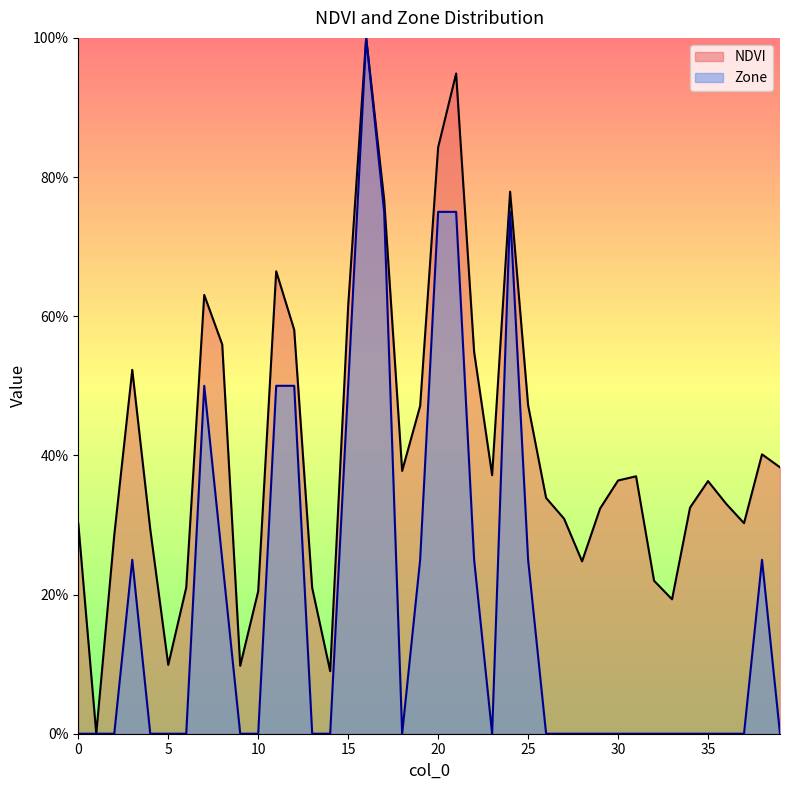

Where is the first local minimum for Zone?

18